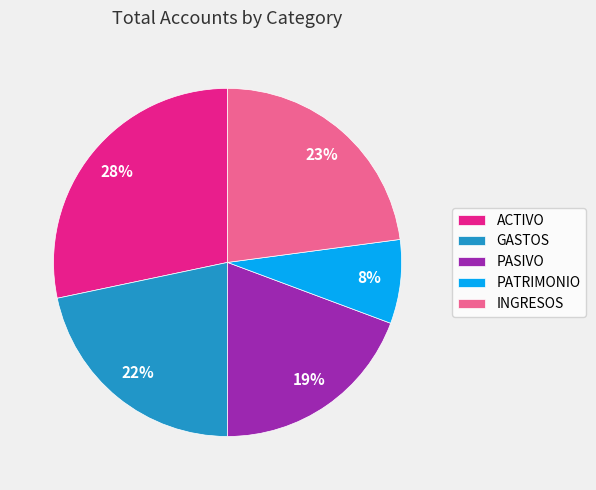

What percentage is the PASIVO slice, to the nearest percent?

19%